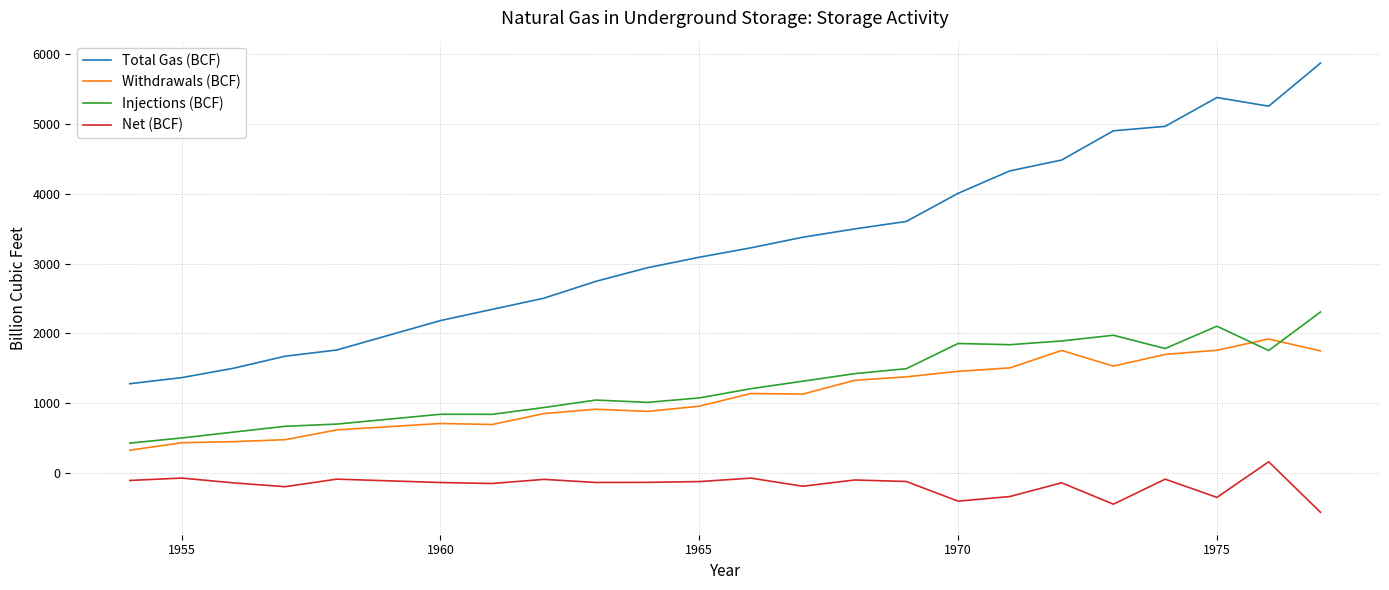

Which series has the widest spread of values?

Total Gas (BCF)